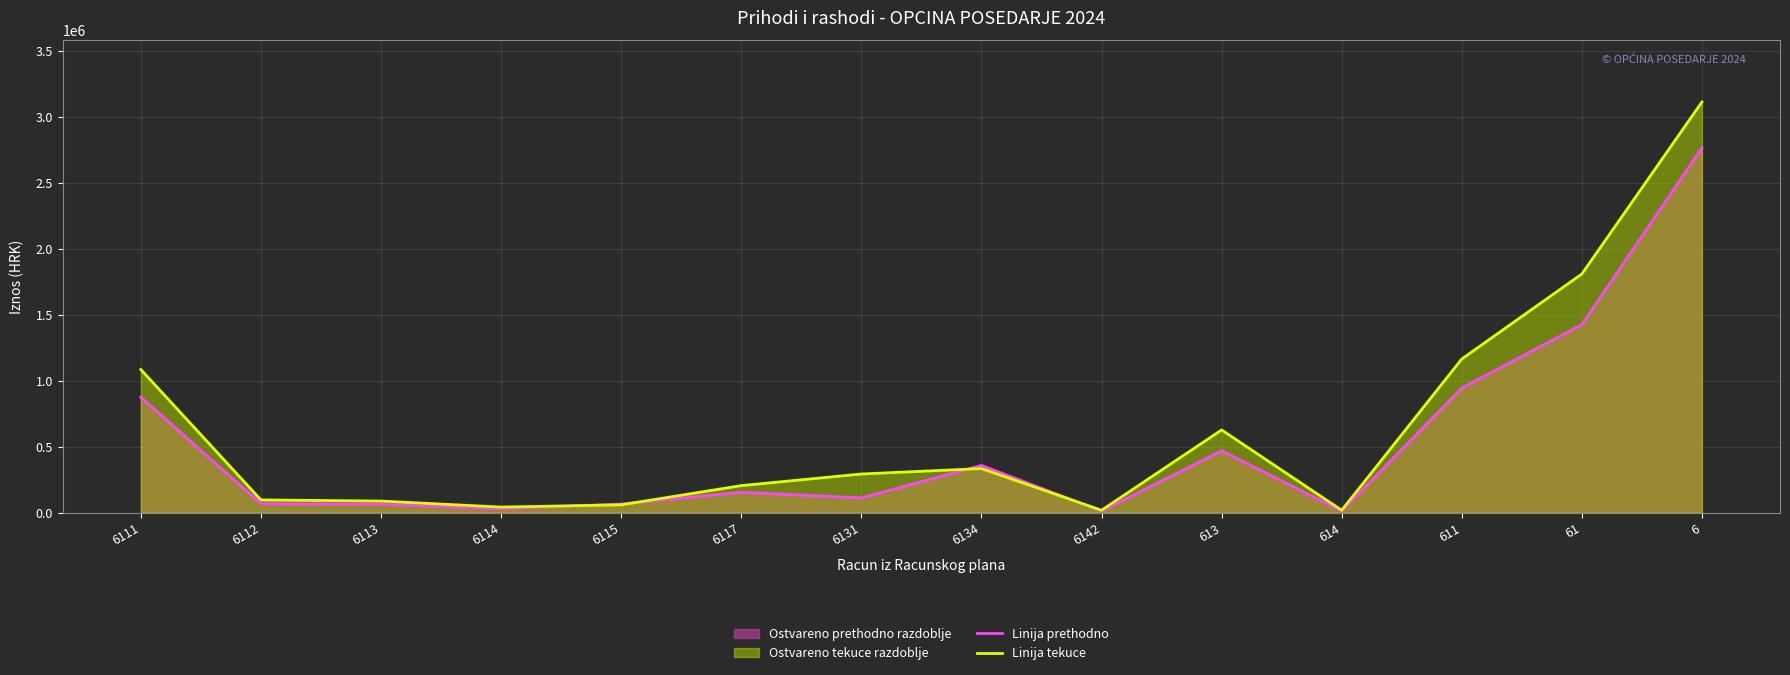

What is the label of the 1st point from the left?

6111